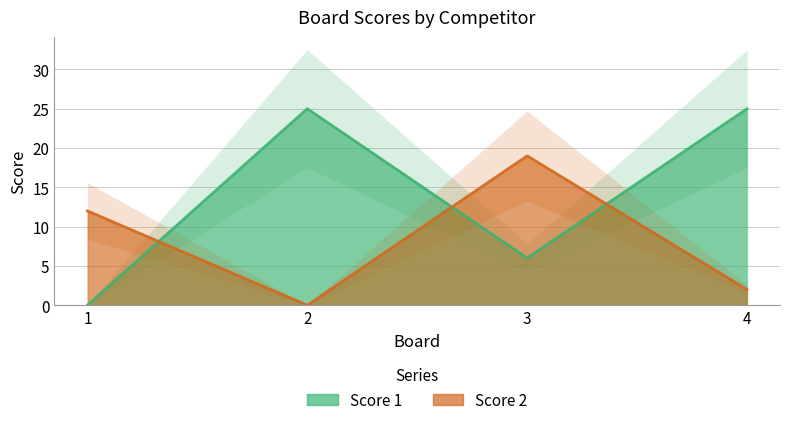

What is the difference between the maximum and minimum values in the Score 2 series?

19